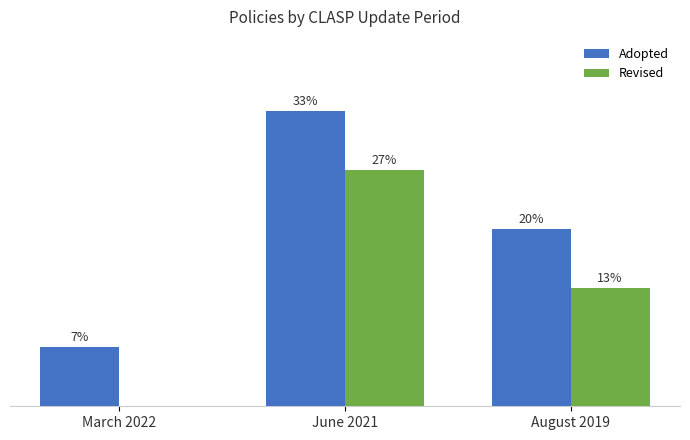

Does the chart contain stacked bars?

No